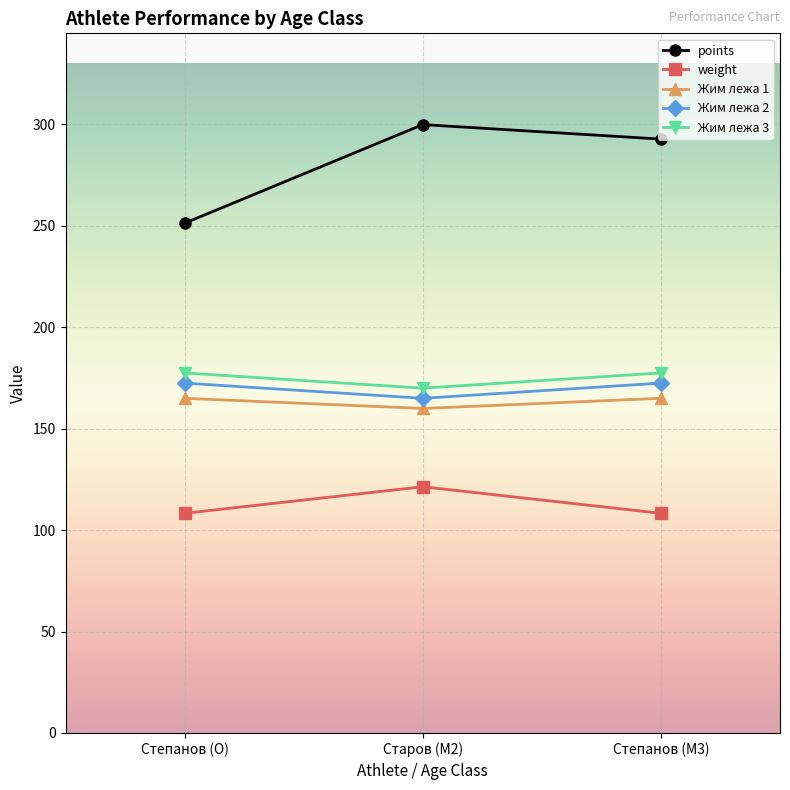

What is the highest value of the points series?

300.0